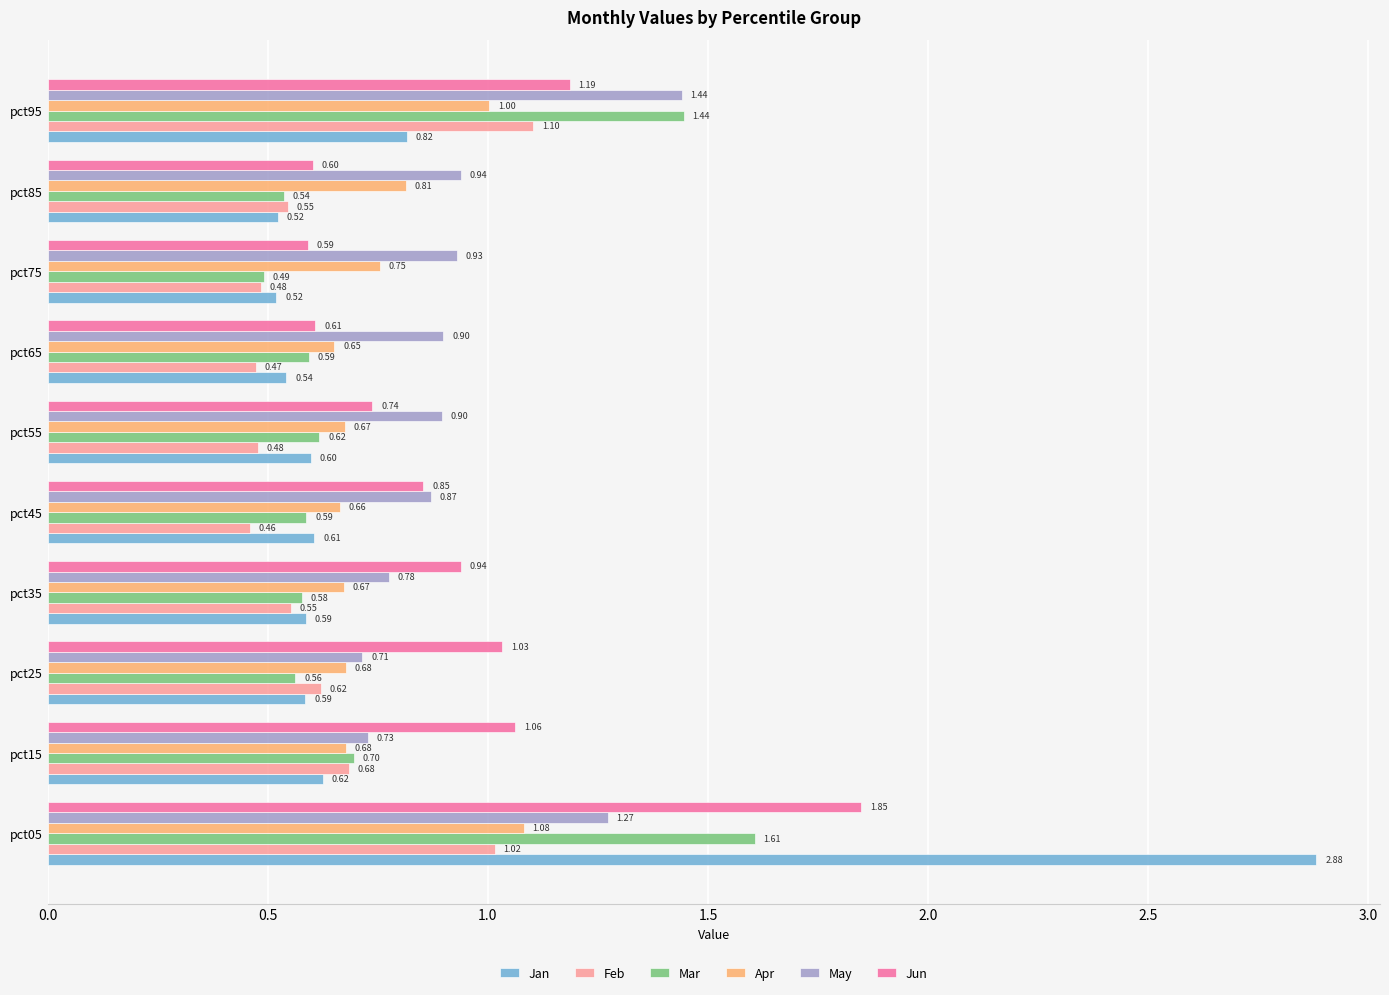

What is the sum of all Apr values?

7.7